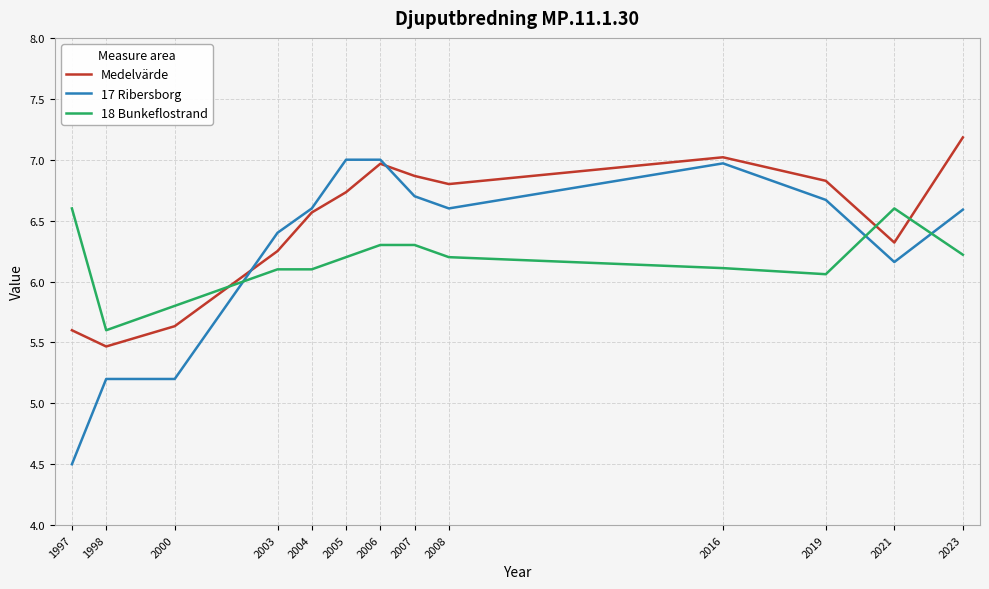

Is the value of Medelvärde at 2004 greater than the value of 18 Bunkeflostrand at 2005?

Yes